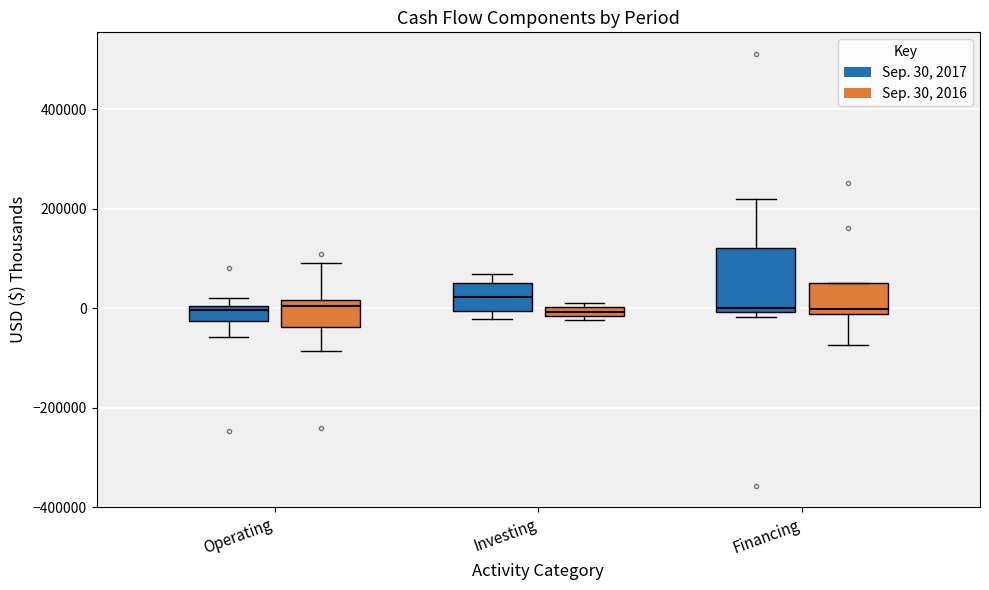

Which box is the tallest, from its lower edge to its upper edge?

Financing (Sep. 30, 2017)